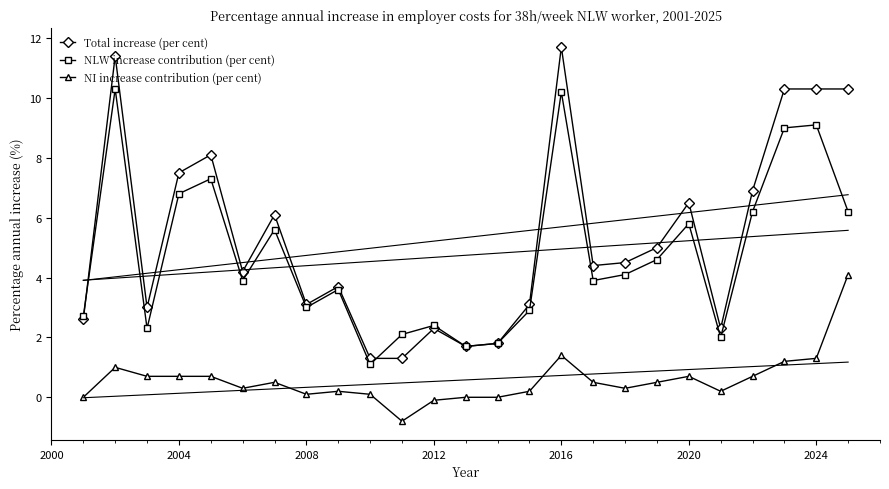

True or false: NI increase contribution (per cent) has a value of 2.0 at 2024.

False